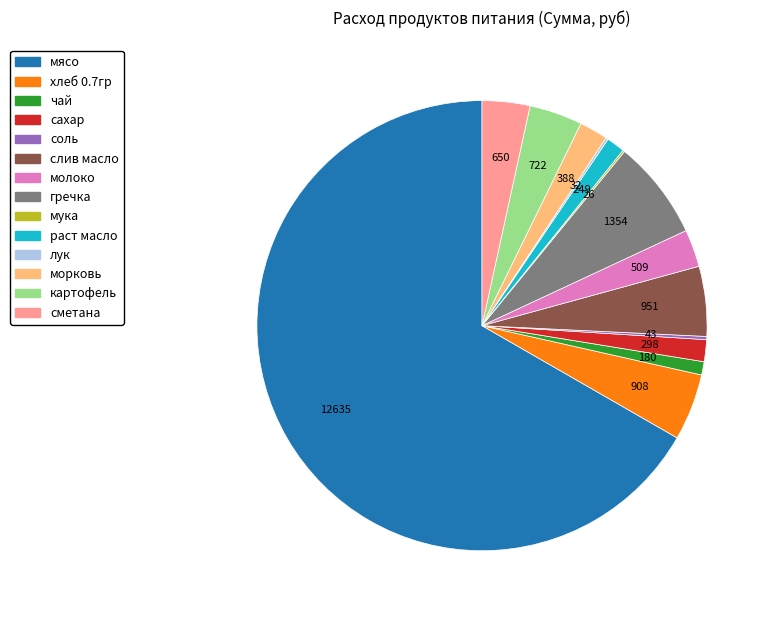

Is it true that молоко is 10% of the pie?

False